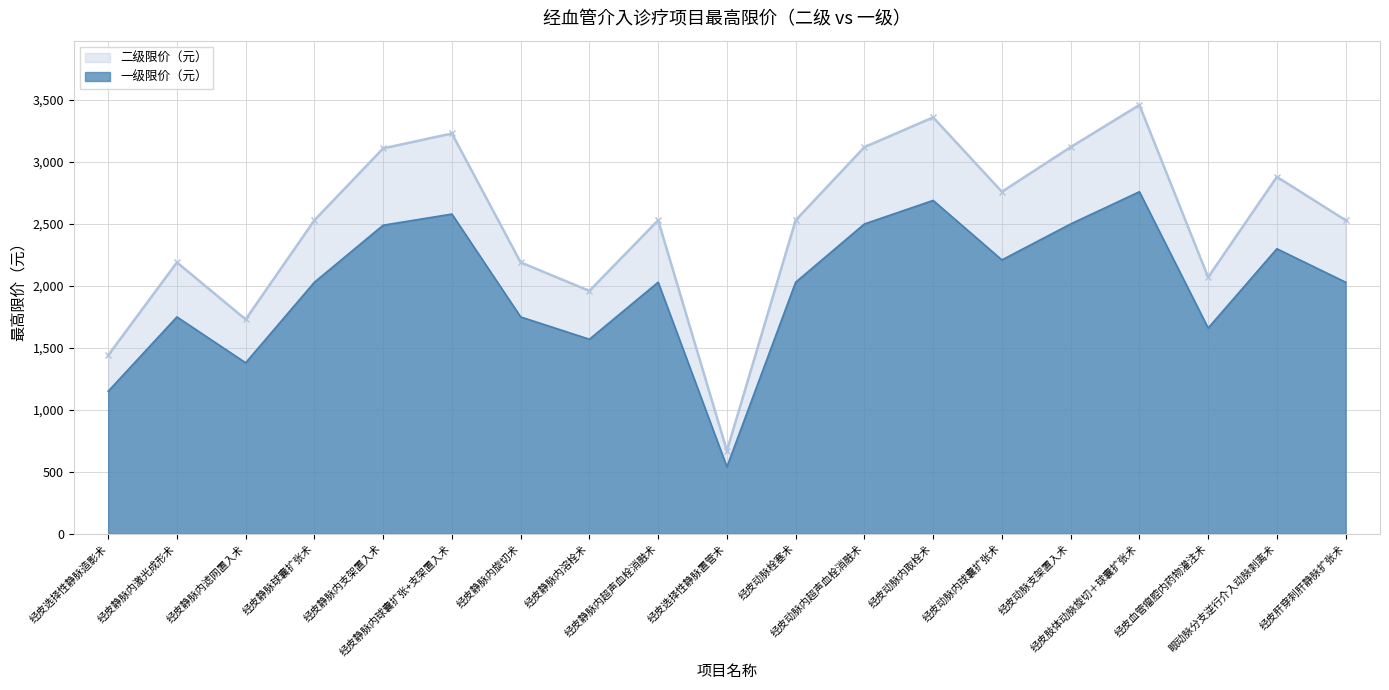

True or false: 一级限价（元） and 二级限价（元） cross at least once.

False